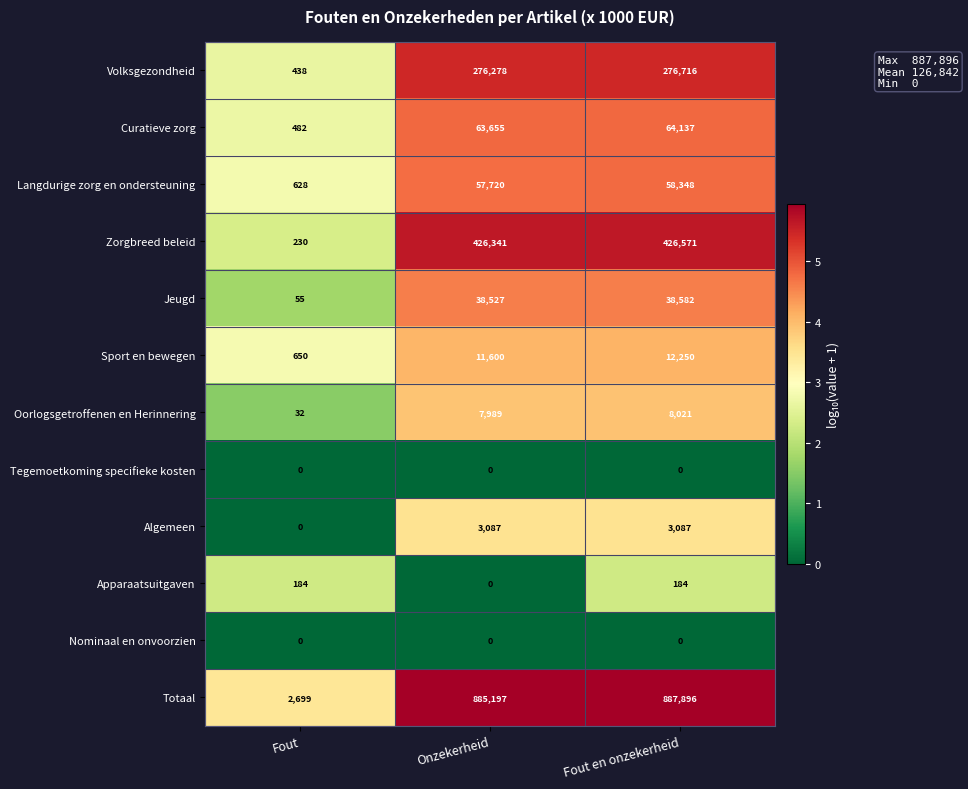

List the labels in order of Sport en bewegen value, smallest first.

Fout, Onzekerheid, Fout en onzekerheid